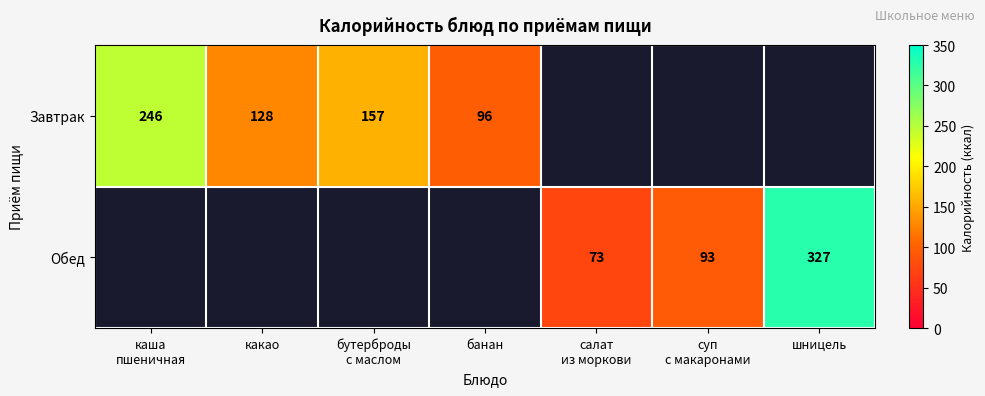

The value of Завтрак at какао is 36. True or false?

False